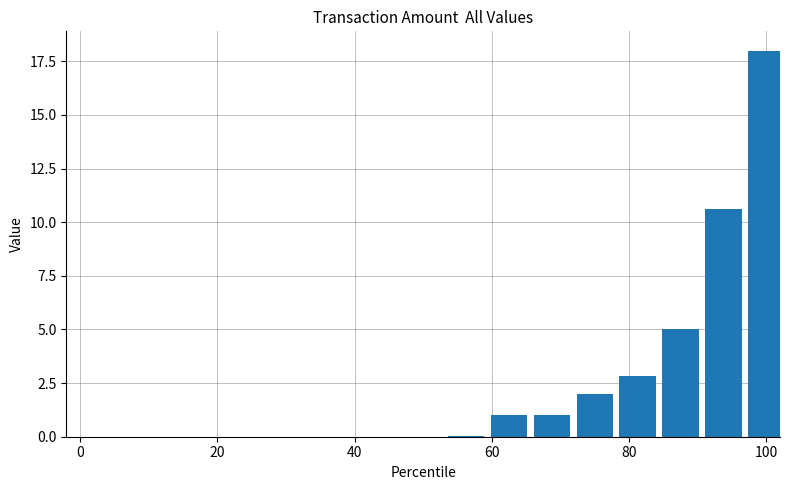

What is the maximum value shown in the chart?

18.0